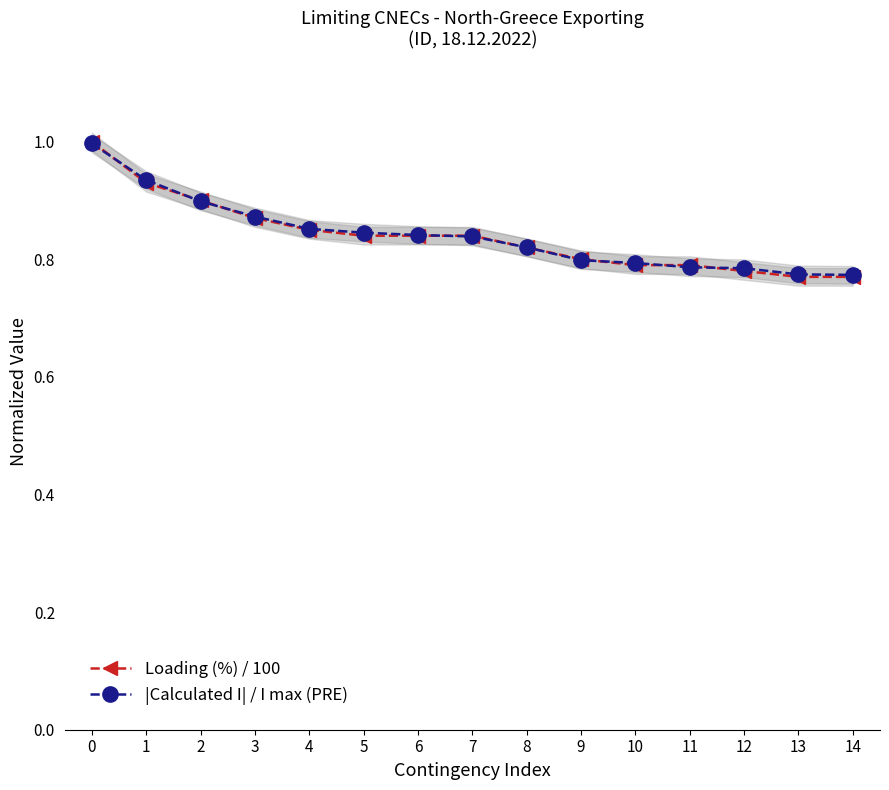

The Loading (%) / 100 series shows 1.4 at 1. True or false?

False